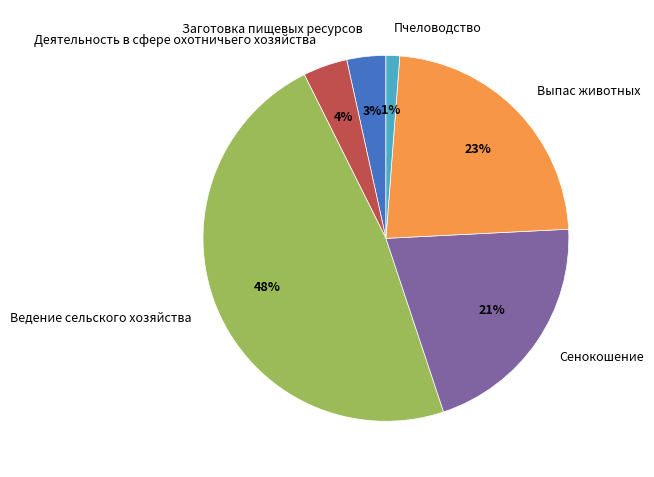

To the nearest percent, what is the combined percentage of Заготовка пищевых ресурсов and Ведение сельского хозяйства?

51%